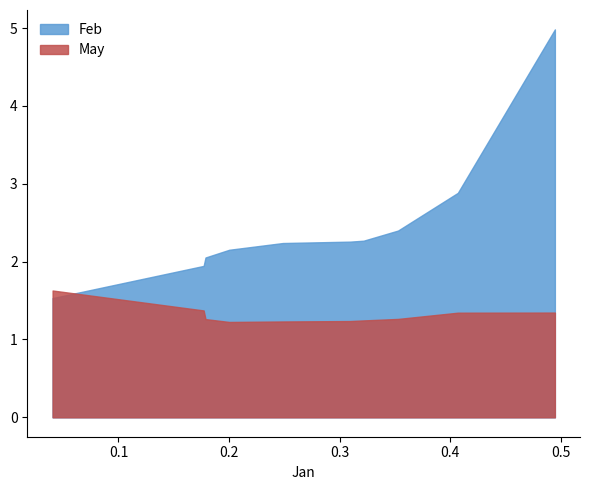

What is the maximum value for Feb?

5.0